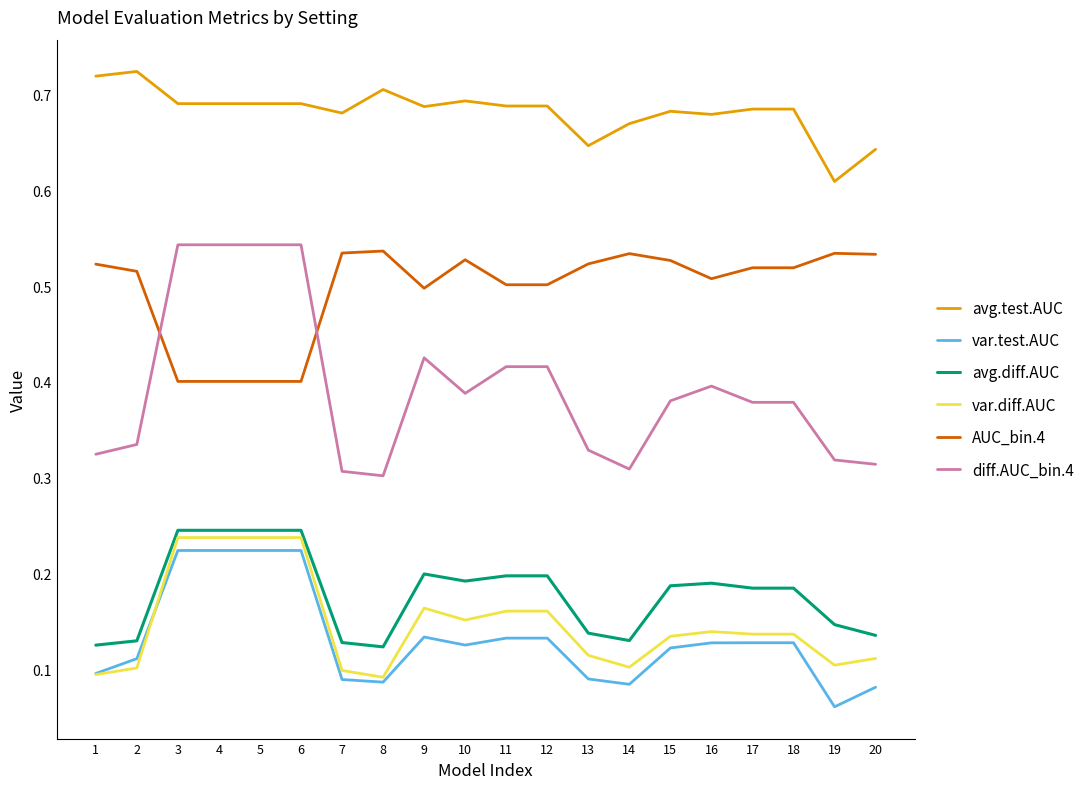

Is it true that var.diff.AUC equals 0.1 at 19?

True